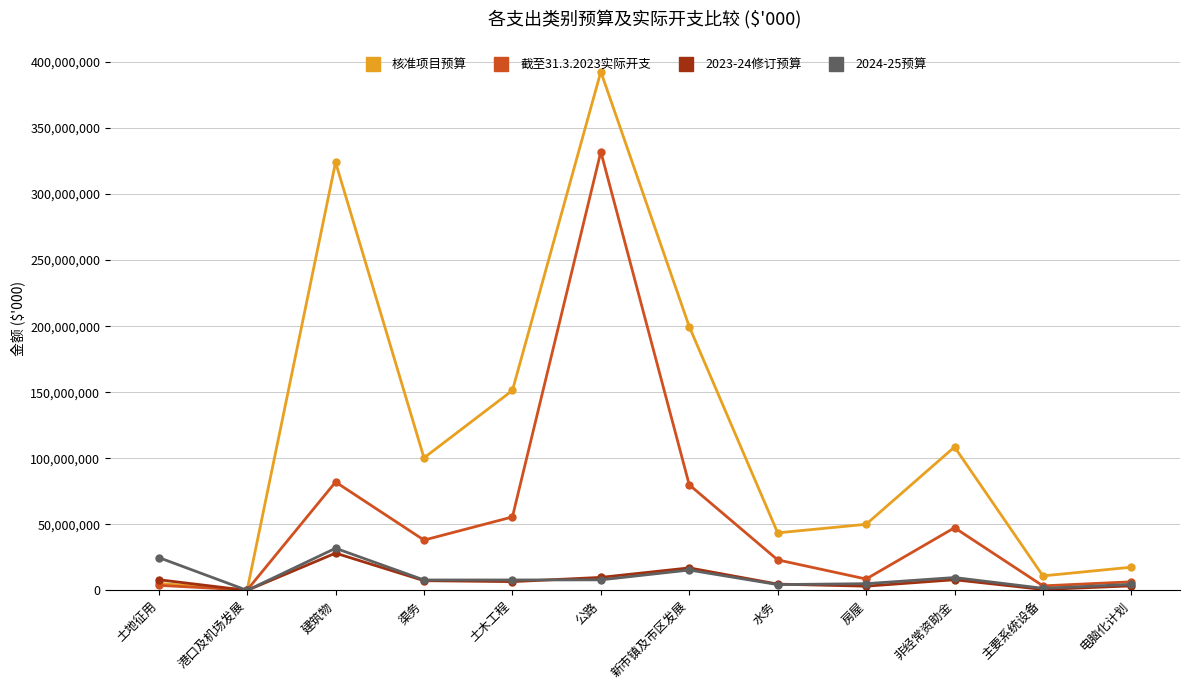

How many series are shown in this chart?

4